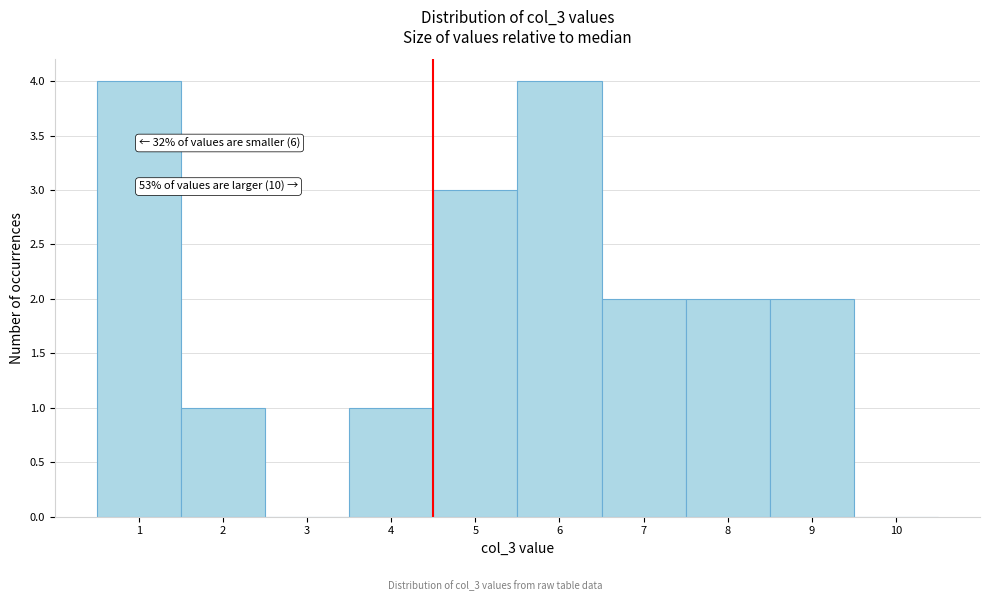

Reading left to right, extract all data points from this chart.

1=4	2=1	3=0	4=1	5=3	6=4	7=2	8=2	9=2	10=0